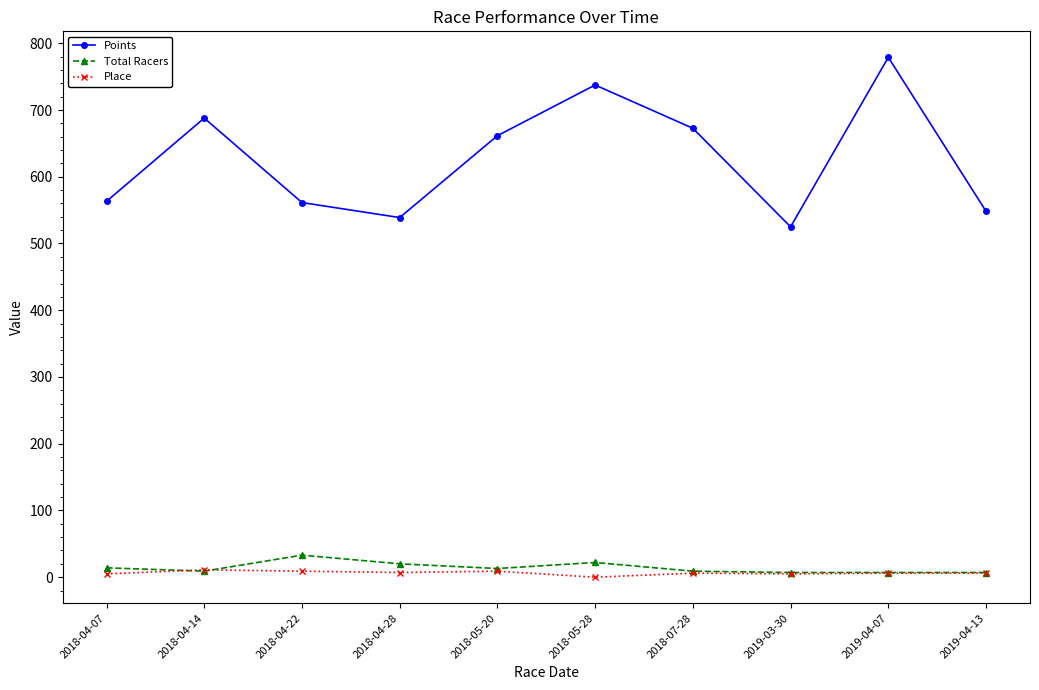

What is the sum of the Points values at 2018-04-14 and 2018-05-28?

1425.4